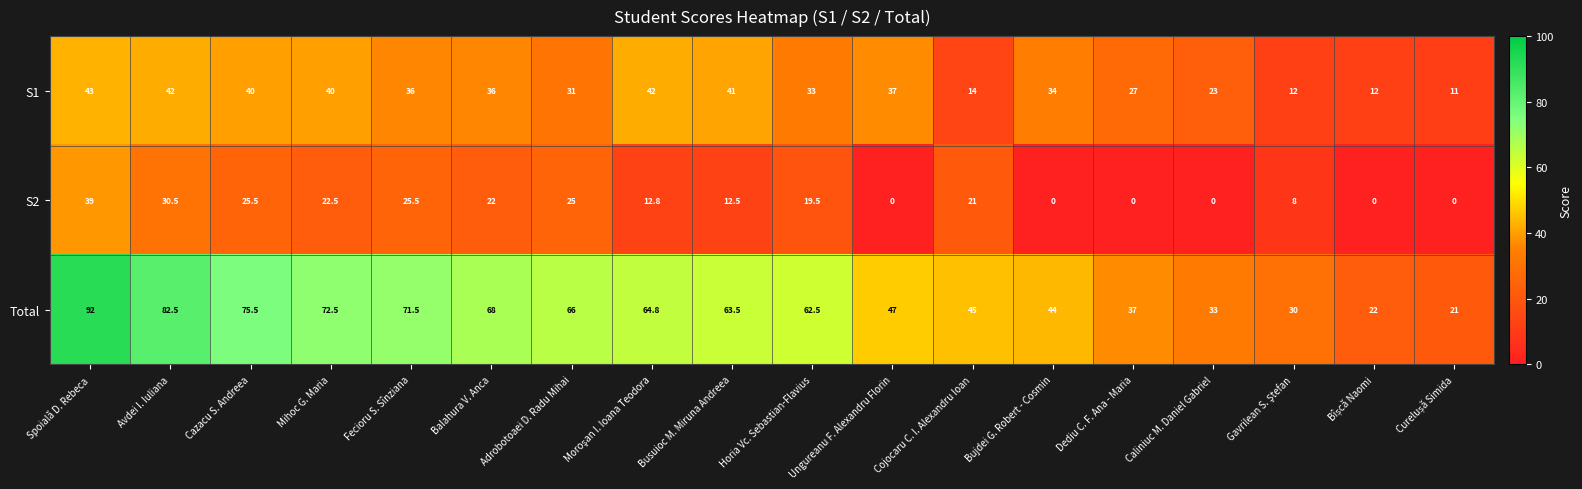

At which category is the sum across all series the highest?

Spoială D. Rebeca